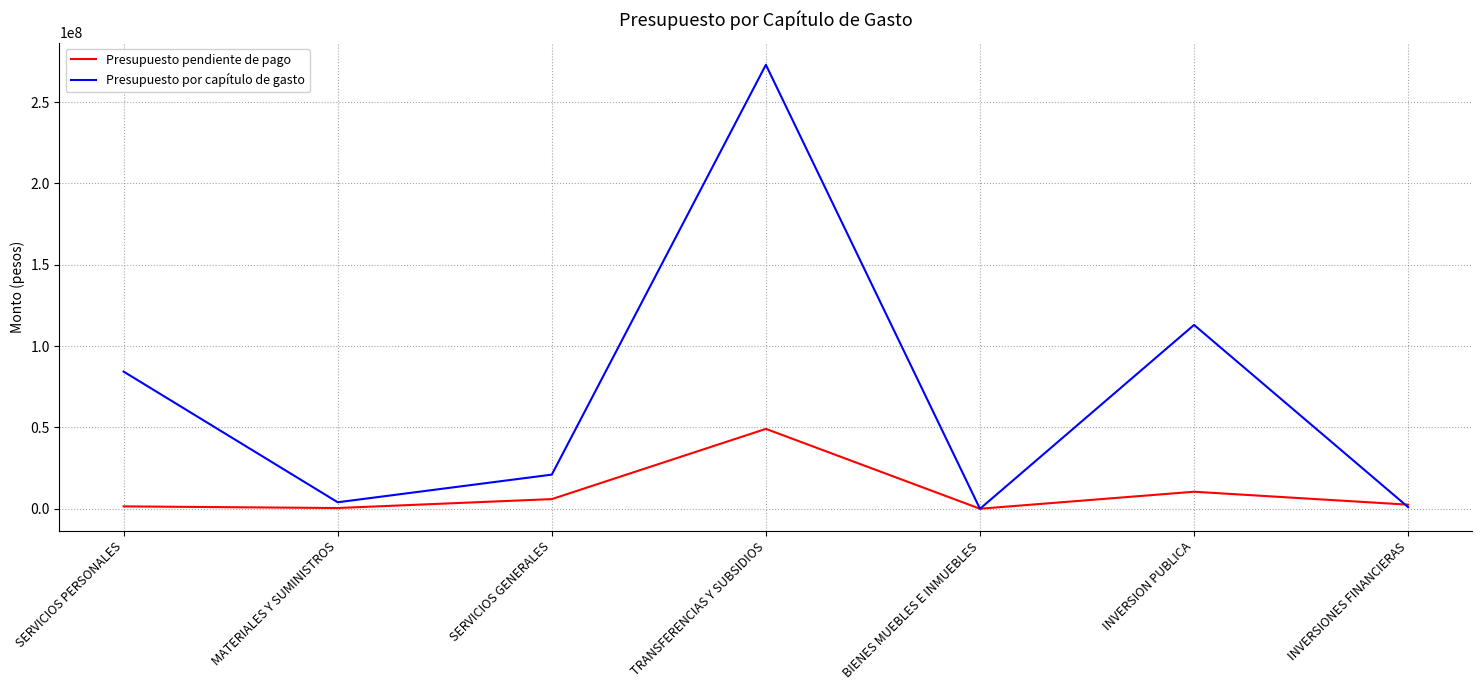

Which series has the largest total across all categories?

Presupuesto por capítulo de gasto